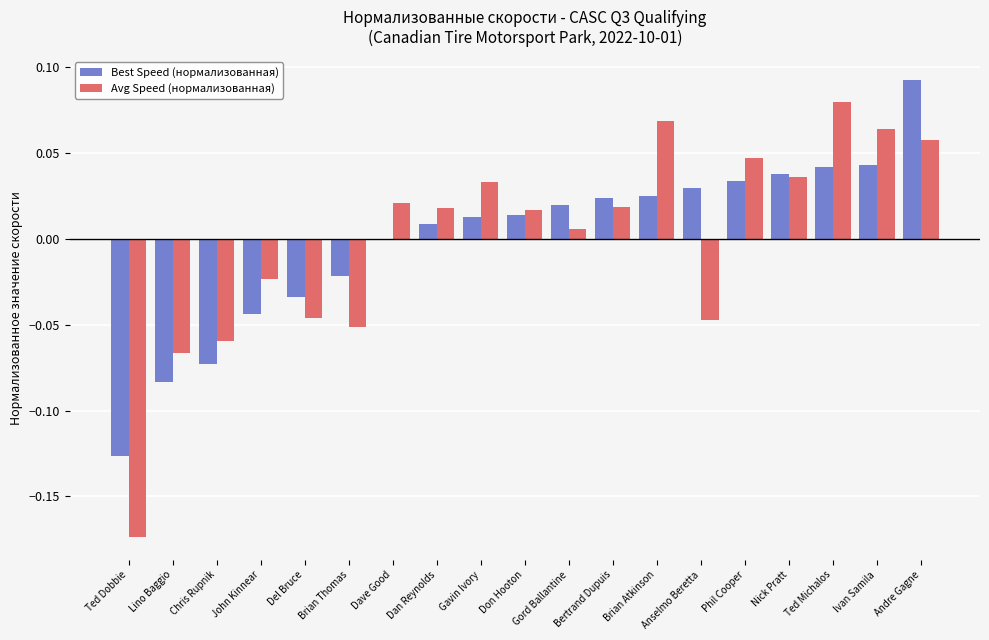

How many categories are shown in the chart?

19